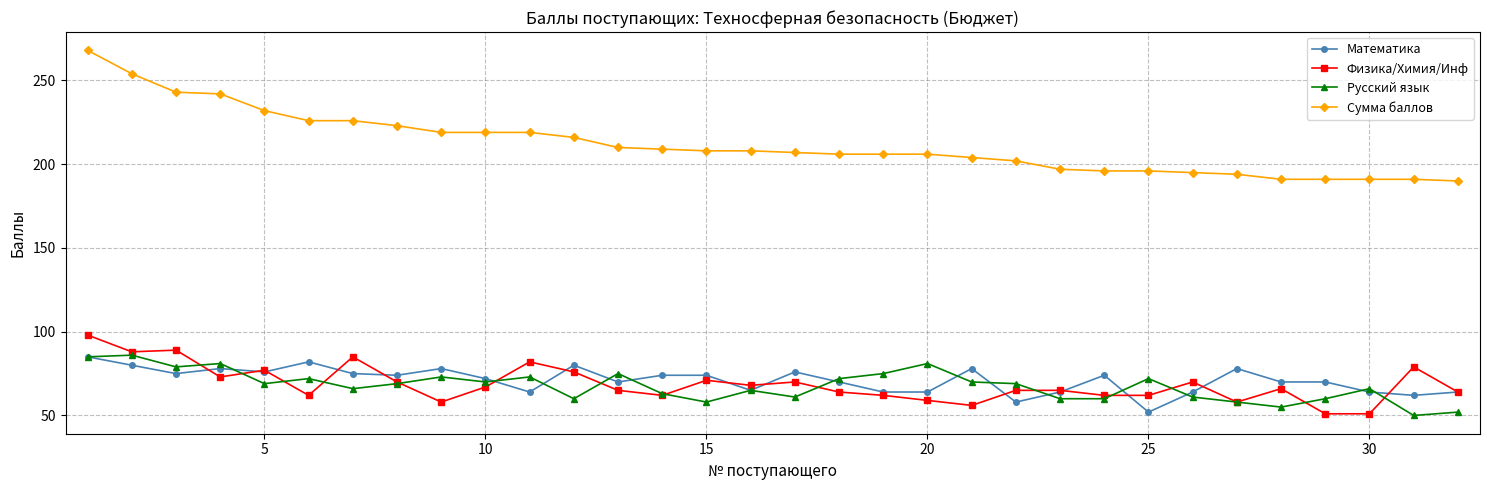

What is the difference between the maximum and minimum values in the Сумма баллов series?

78